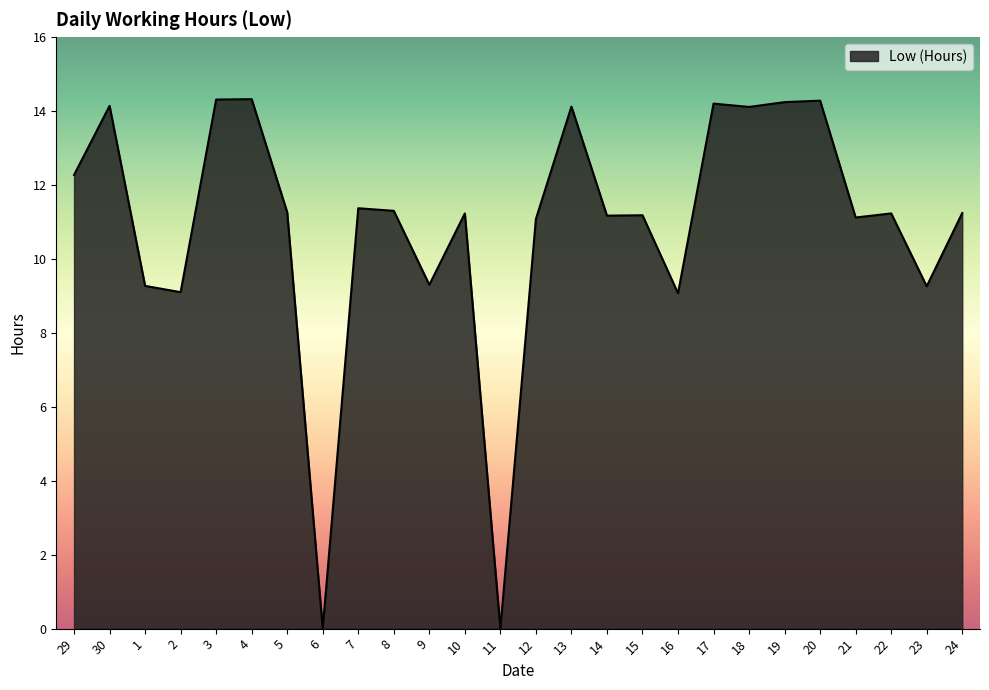

Where is the first local maximum?

30